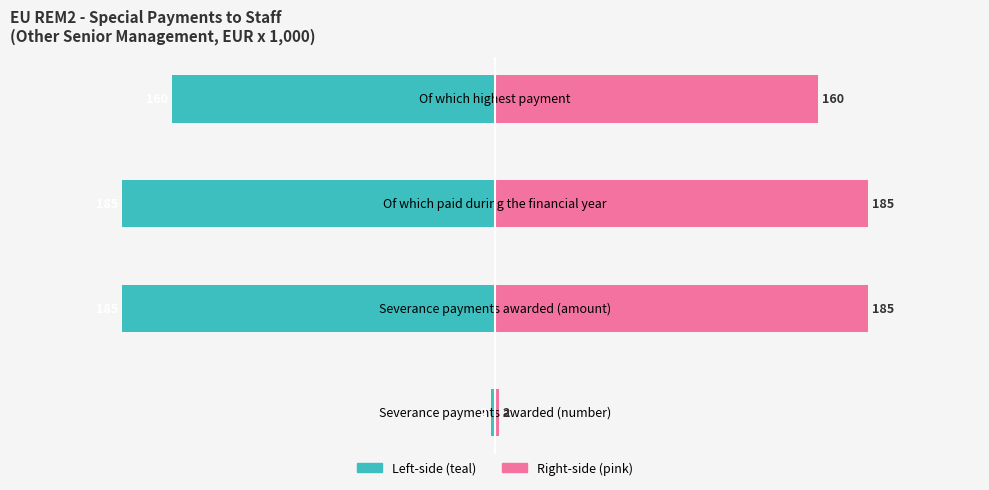

Is it true that Other senior management (left) equals -185 at Severance payments awarded (amount)?

True